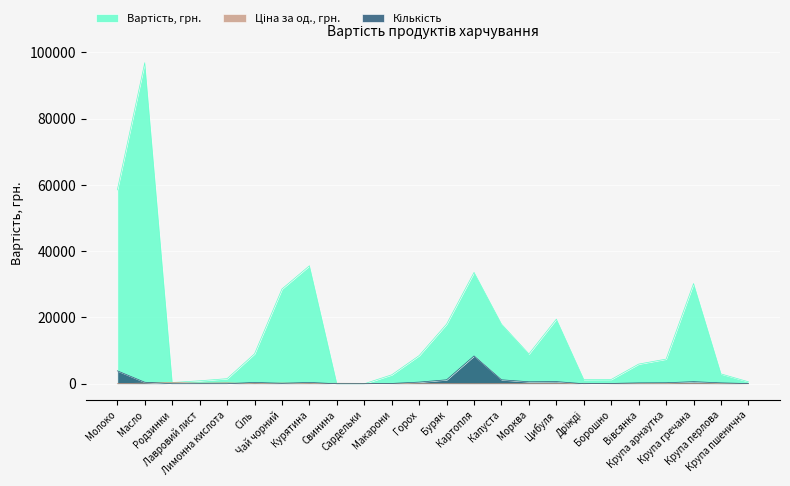

What is the label of the 22nd point from the left?

Крупа гречана